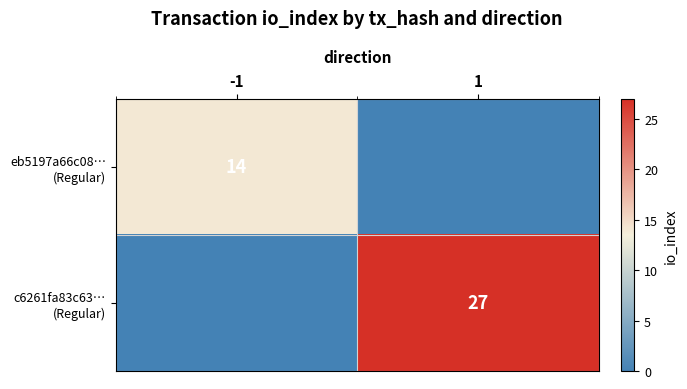

At how many categories does at least one series exceed 5?

2